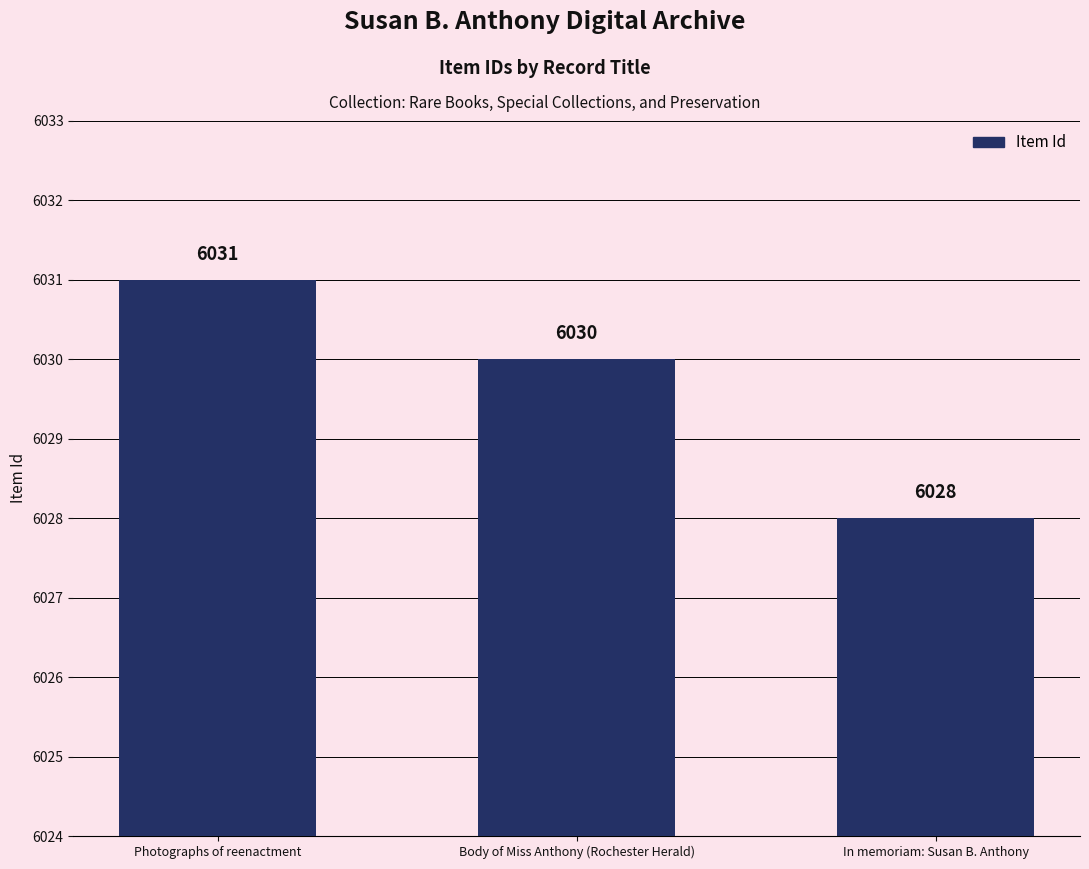

True or false: the data shows 3608 at In memoriam: Susan B. Anthony.

False